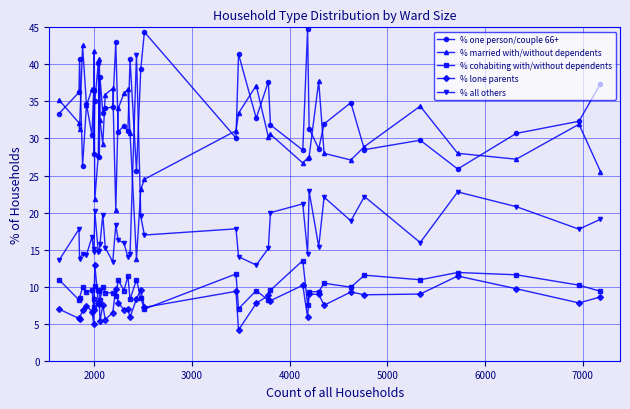

What is the value of the % one person/couple 66+ point at the 7th from the left?

36.6